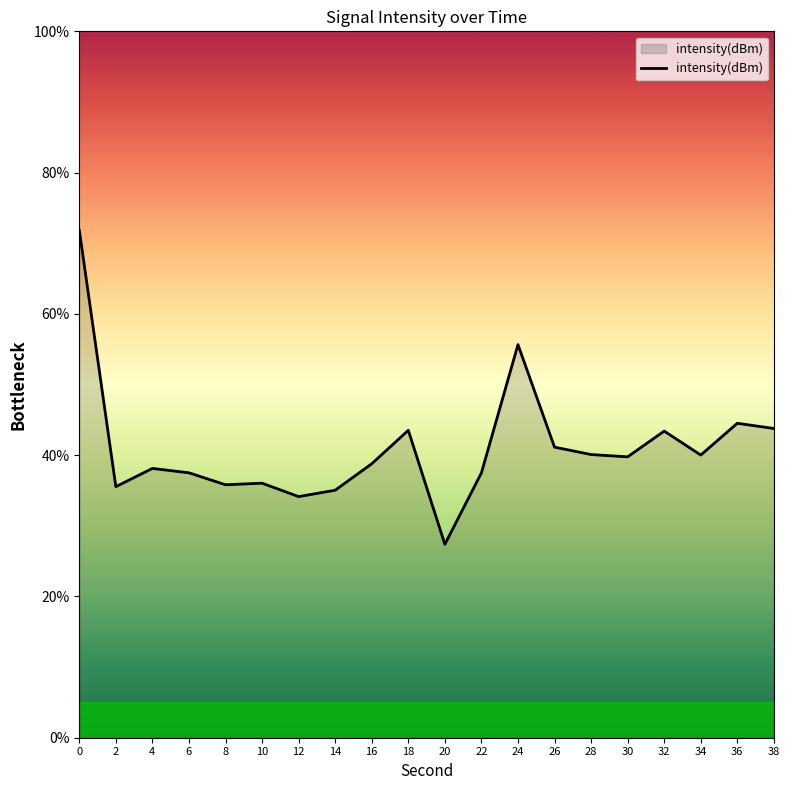

What is the difference between the maximum and minimum values?

44.5